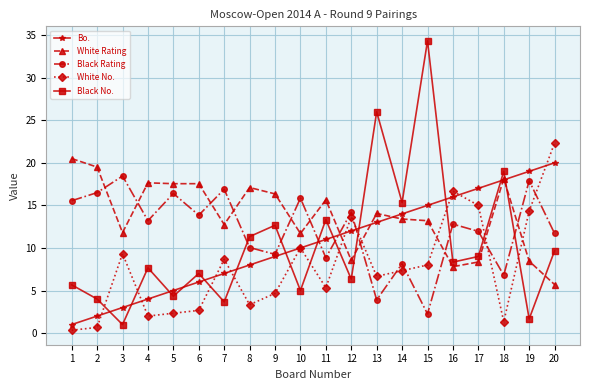

What is the spread (max minus min) of values at 16?

8.9